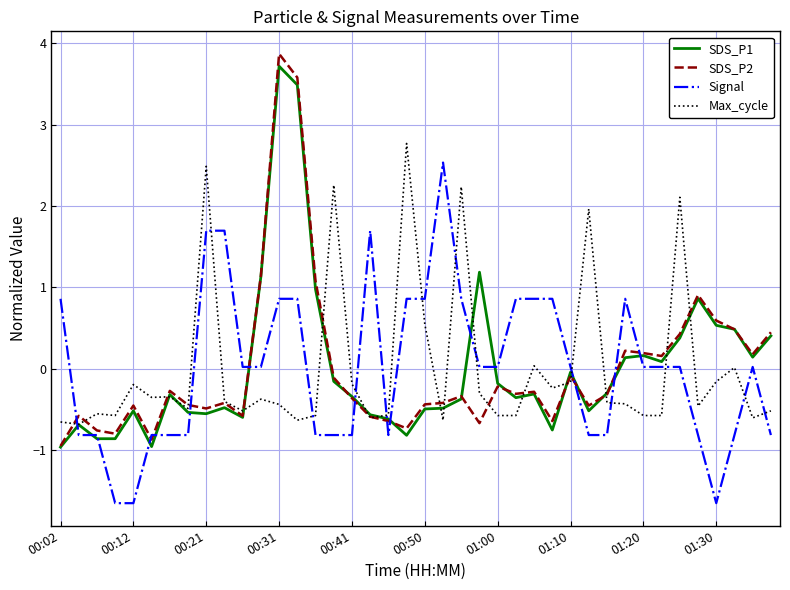

What is the lowest value of the SDS_P1 series?

-1.0